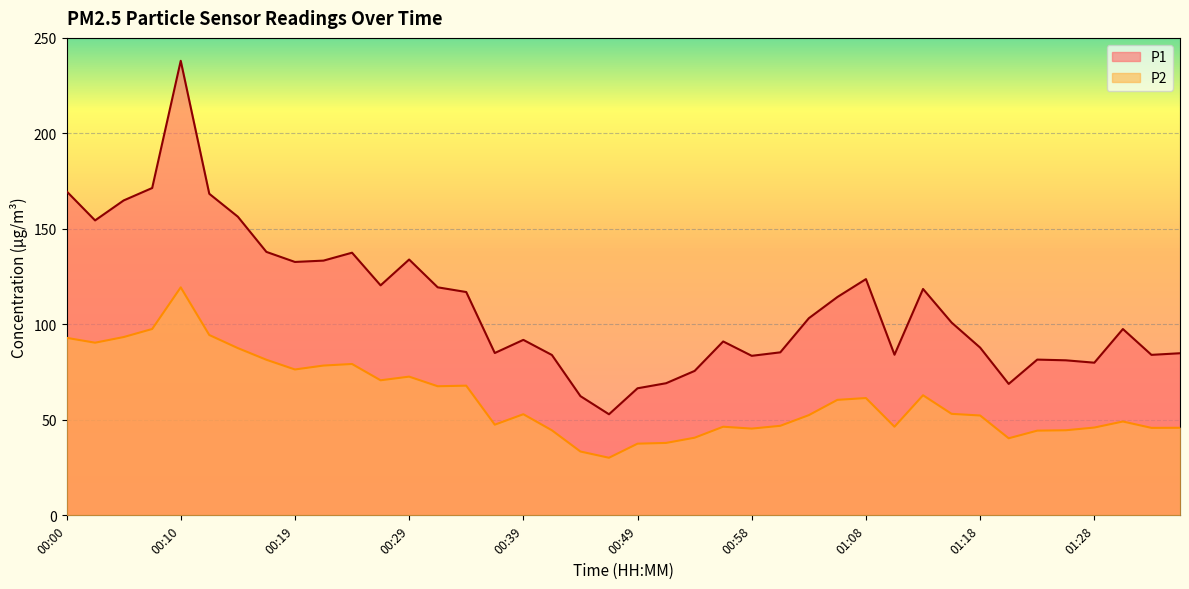

What is the difference between the maximum and minimum values in the P2 series?

89.2